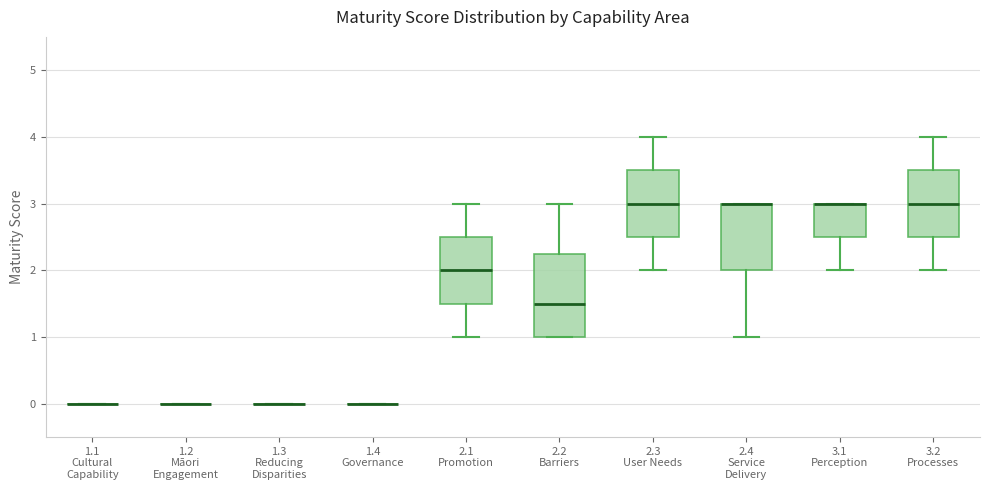

Reading left to right, transcribe this box plot: for each box, give where its median line is, the range the box spans, and where its two whiskers end, as read against the y-axis. The values are not printed on the chart, so give them approximately, as read against the axis.

1.1 Cultural Capability: box collapsed to a line at 0.0, whiskers 0.0 to 0.0
1.2 Māori Engagement: box collapsed to a line at 0.0, whiskers 0.0 to 0.0
1.3 Reducing Disparities: box collapsed to a line at 0.0, whiskers 0.0 to 0.0
1.4 Governance: box collapsed to a line at 0.0, whiskers 0.0 to 0.0
2.1 Promotion: median 2.0, box 1.5 to 2.5, whiskers 1.0 to 3.0
2.2 Barriers: median 1.5, box 1.0 to 2.3, whiskers 1.0 to 3.0
2.3 User Needs: median 3.0, box 2.5 to 3.5, whiskers 2.0 to 4.0
2.4 Service Delivery: median 3.0 (drawn on the box's upper edge), box 2.0 to 3.0, whiskers 1.0 to 3.0
3.1 Perception: median 3.0 (drawn on the box's upper edge), box 2.5 to 3.0, whiskers 2.0 to 3.0
3.2 Processes: median 3.0, box 2.5 to 3.5, whiskers 2.0 to 4.0